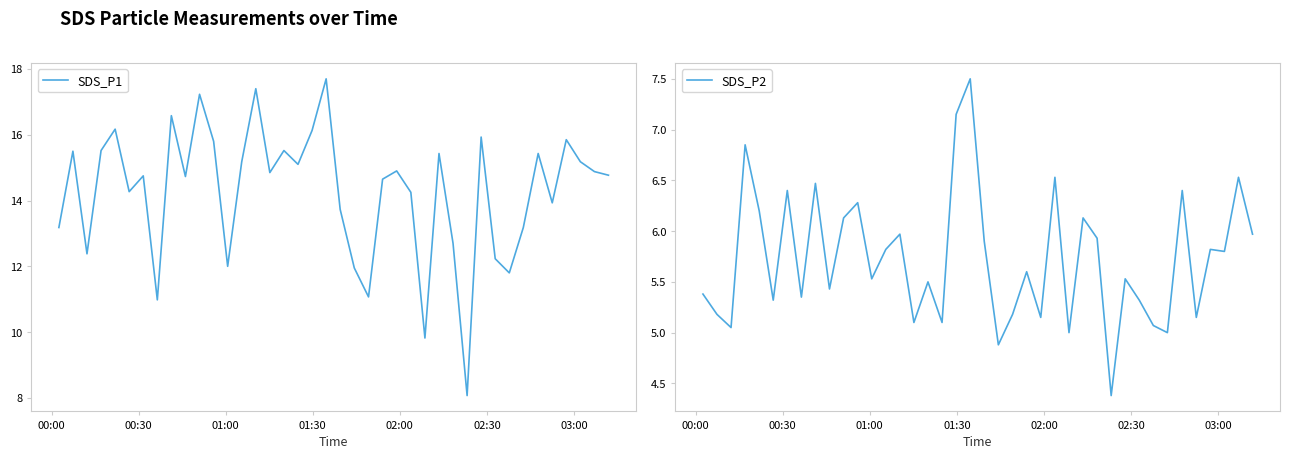

What is the value of the SDS_P2 point at the 21st from the left?

5.9